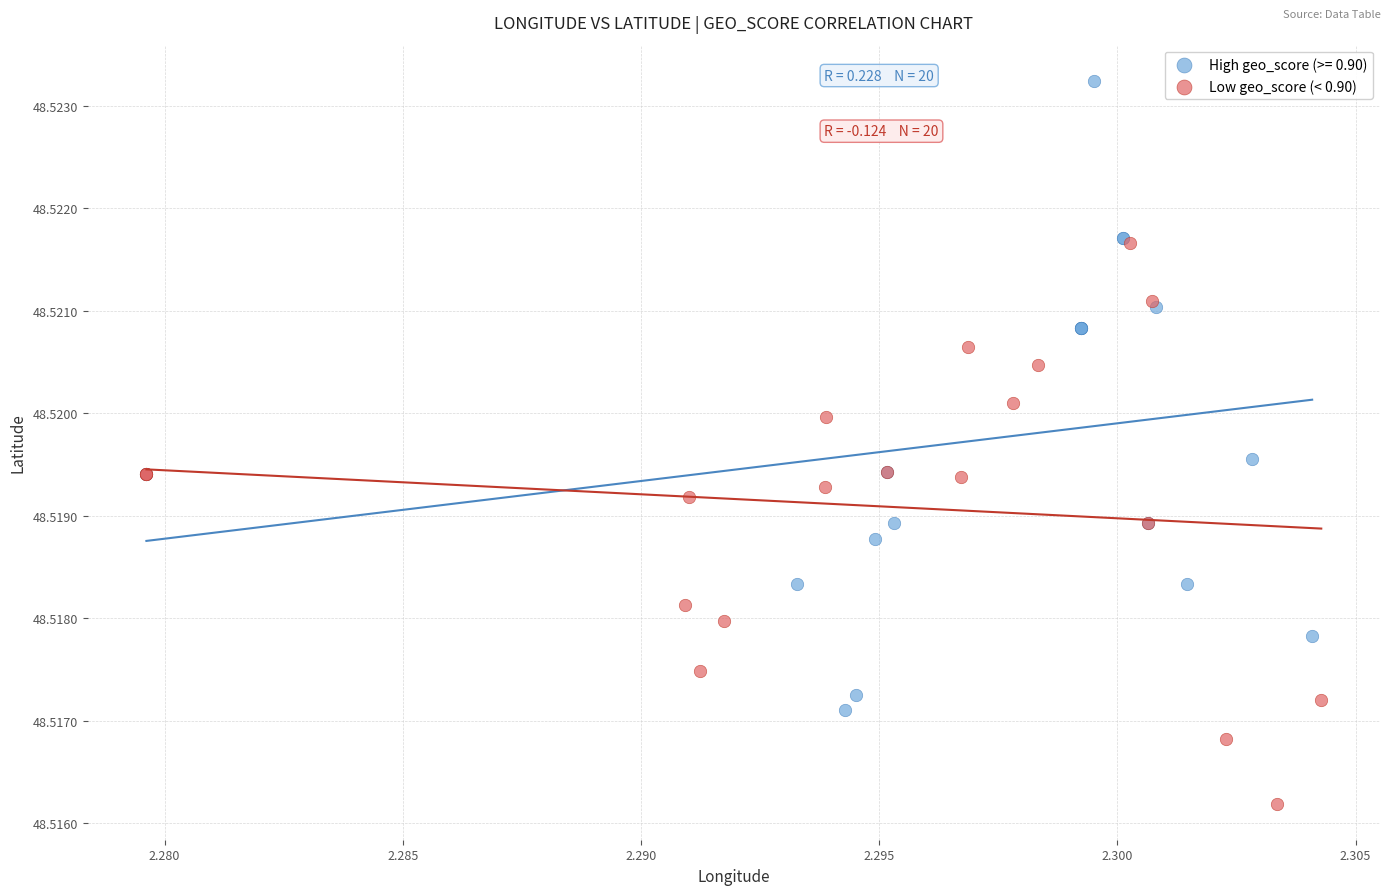

Which series reaches the maximum Y coordinate?

High geo_score (>= 0.90)